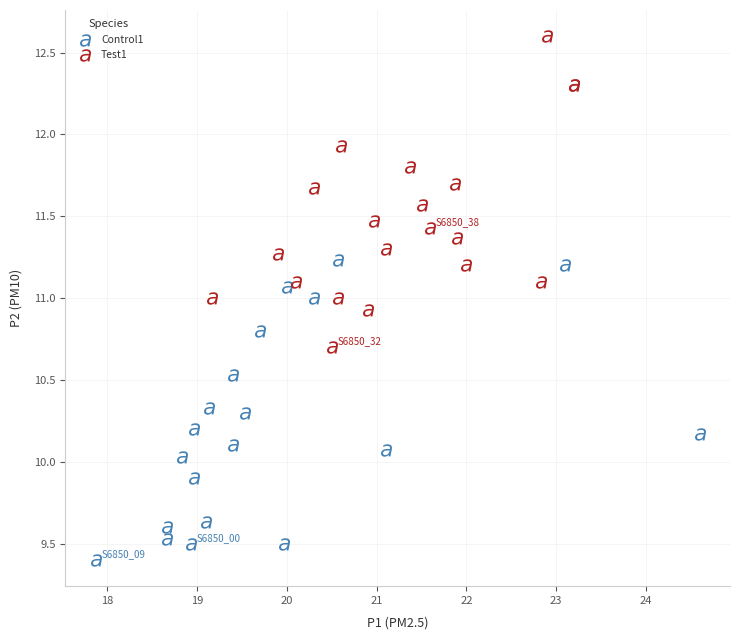

Which series contains the lowest Y value?

Control1